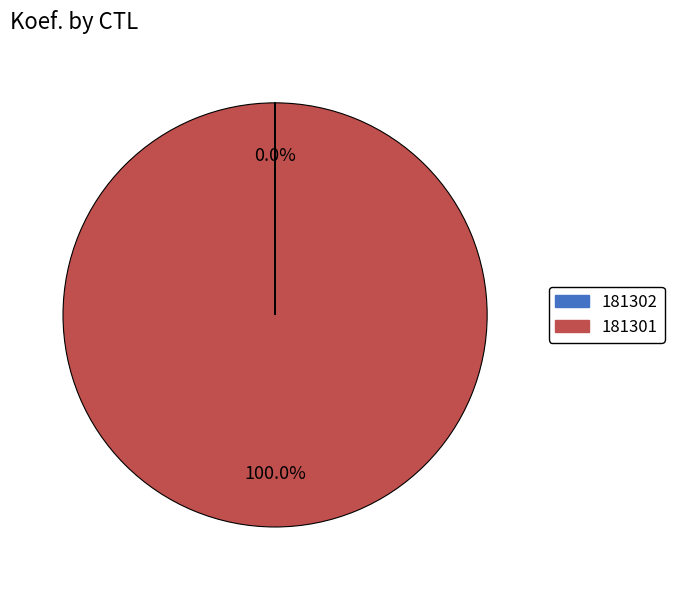

Which slice is the largest?

181301